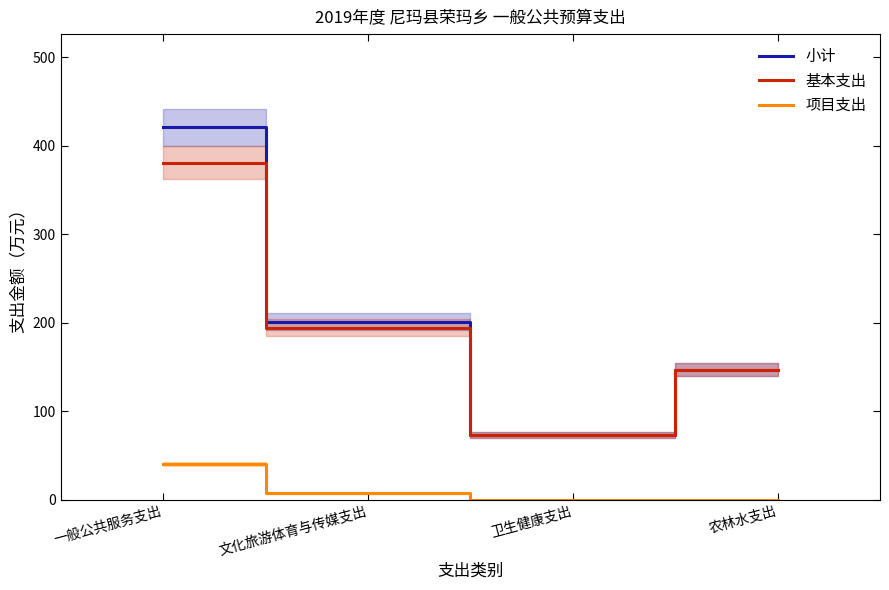

Which label corresponds to the largest value in the chart?

一般公共服务支出